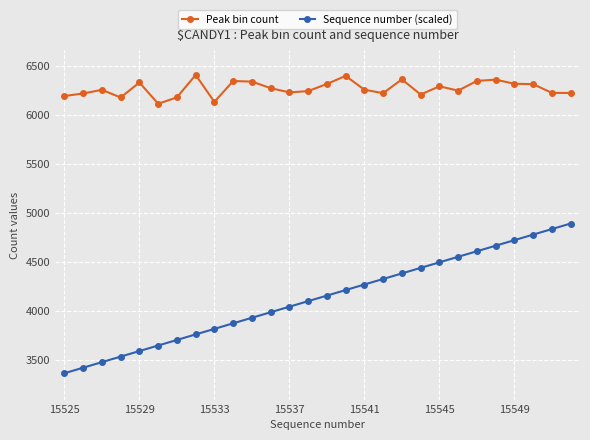

What is the difference between the second highest and second lowest values in the Peak bin count series?

265.0